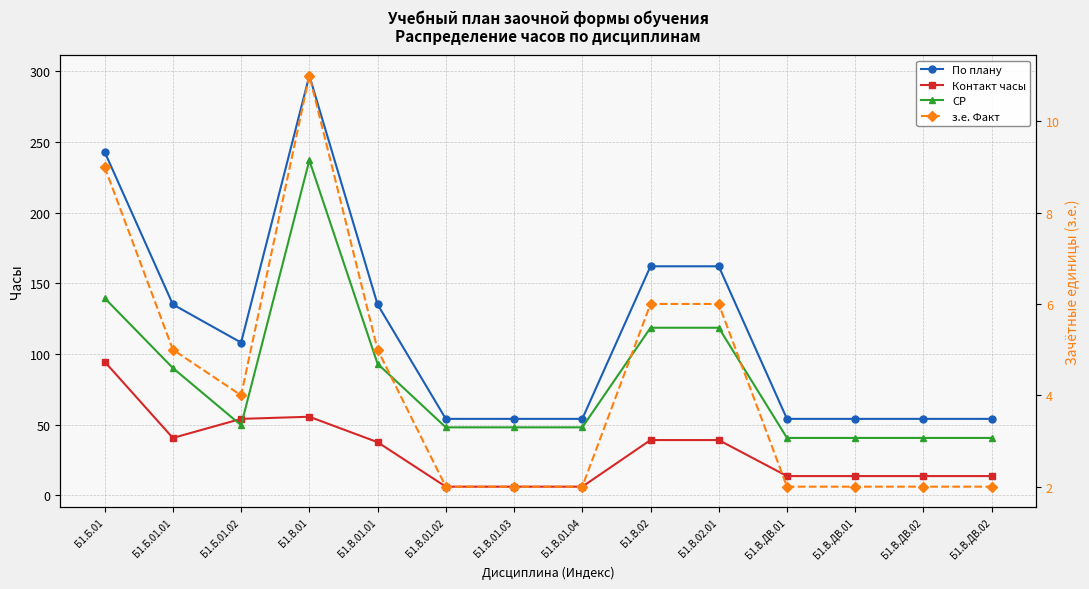

Which series changed the most between Б1.Б.01.02 and Б1.В.01.03?

По плану